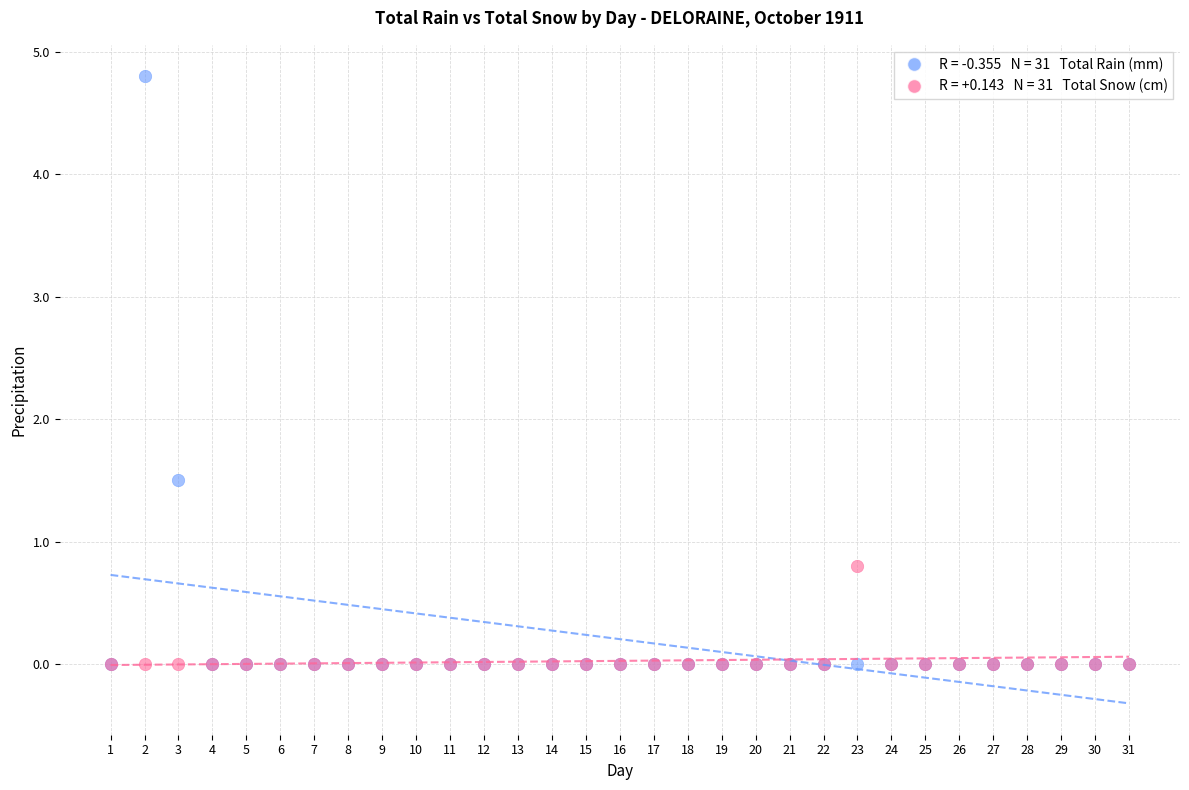

Across all series, what Y value is closest to 2?

1.5